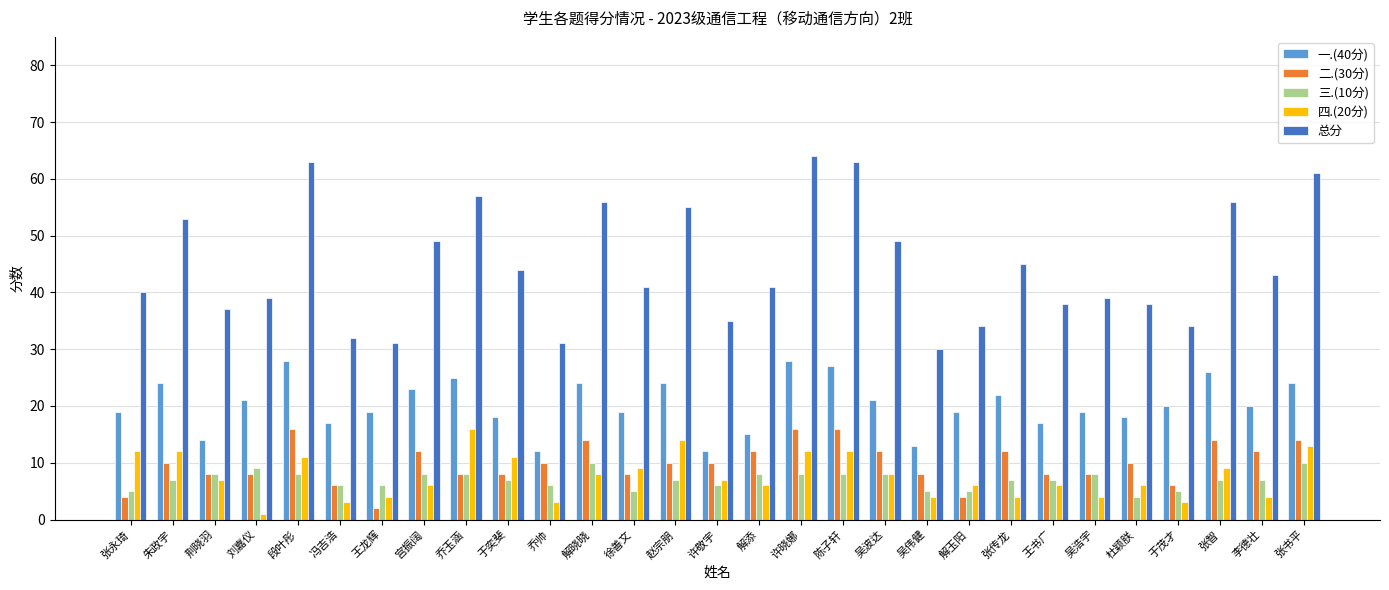

True or false: 总分 has a value of 90 at 解晓晓.

False